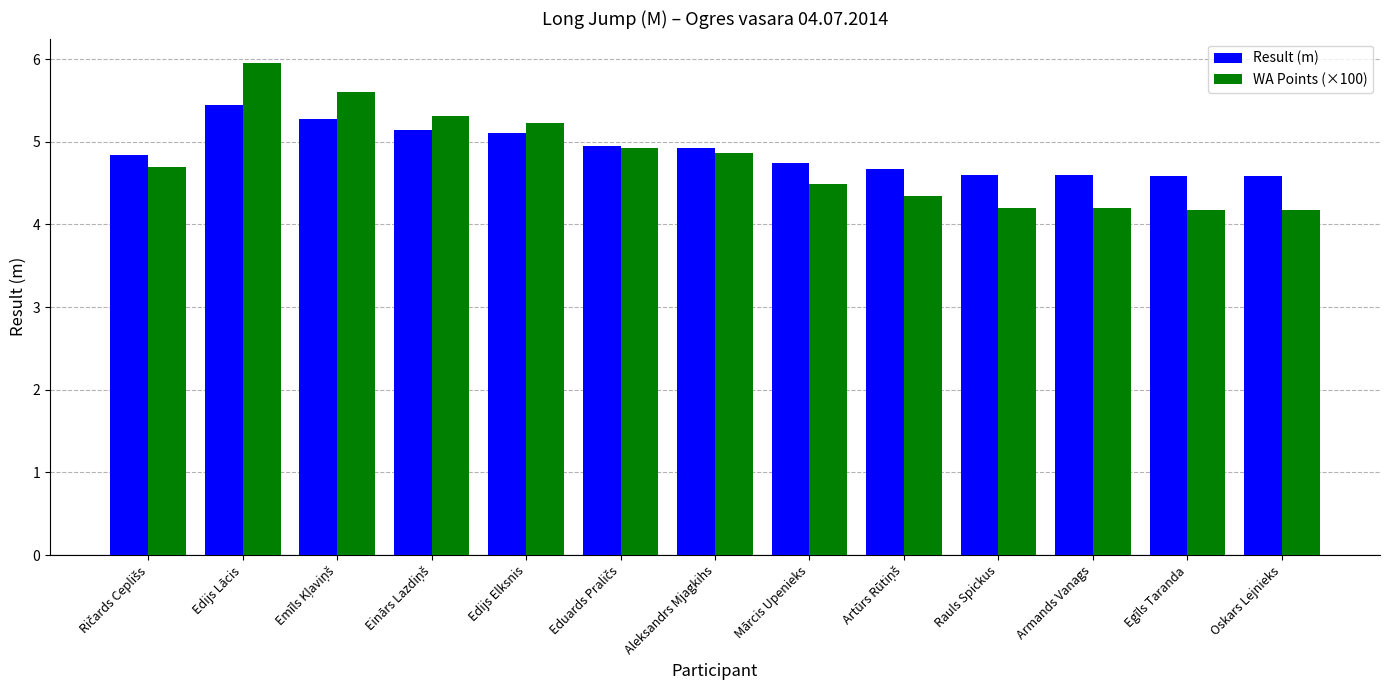

What is the lowest value of the Result (m) series?

4.6